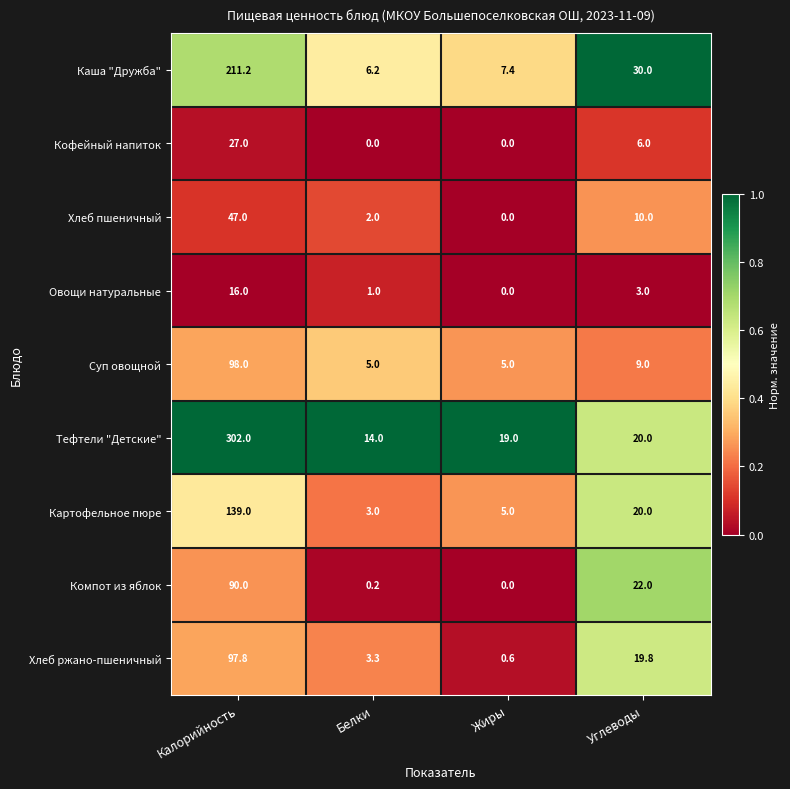

What is the difference between the highest and lowest values at Углеводы?

27.0